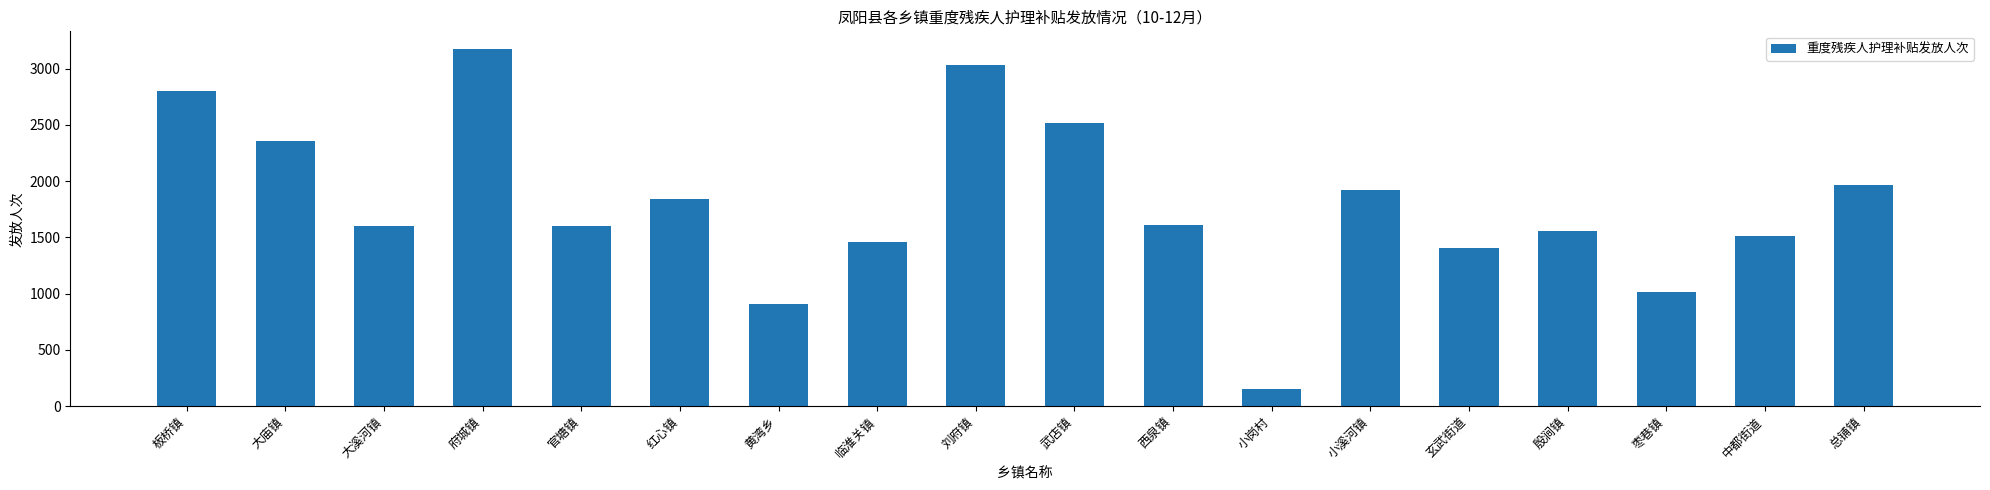

The chart shows a value of 1401 at 玄武街道. True or false?

True